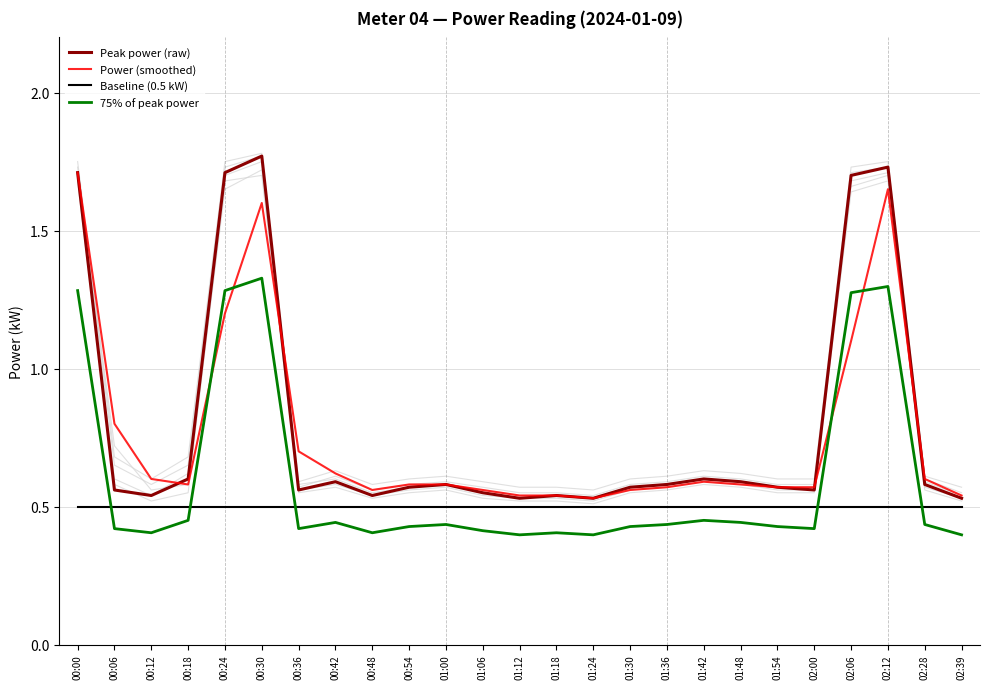

How many intersections are there between Power (smoothed) and Peak power (raw)?

4